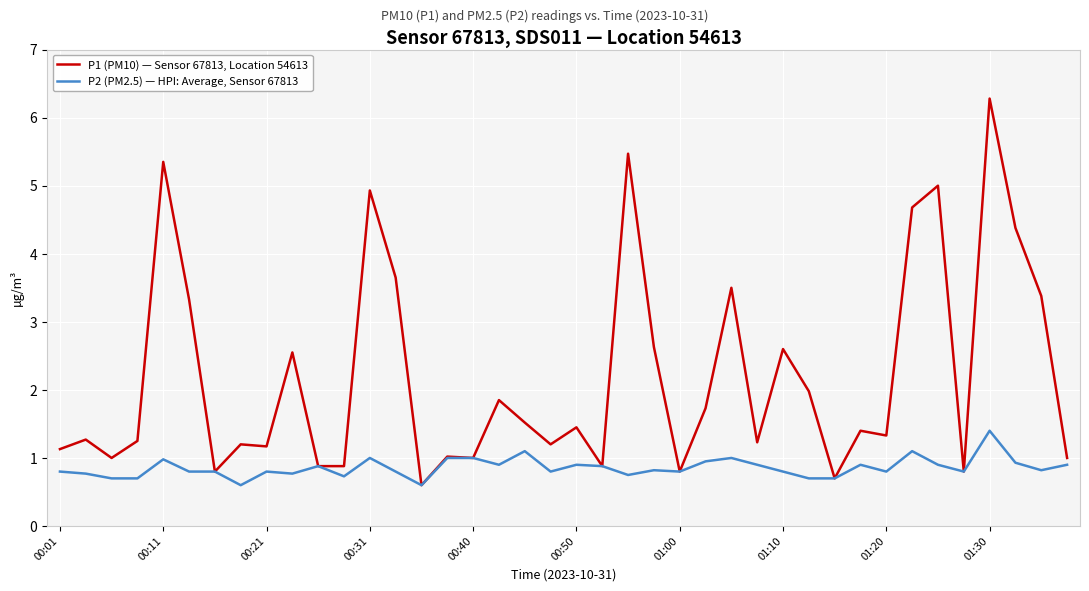

What is the minimum value shown in the chart?

0.6